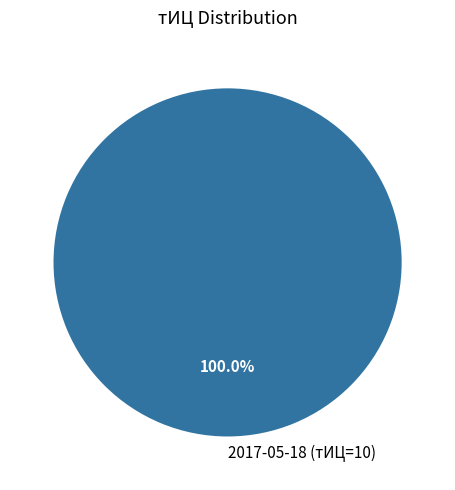

Is 2017-05-18 (тИЦ=10) the majority of the pie?

Yes